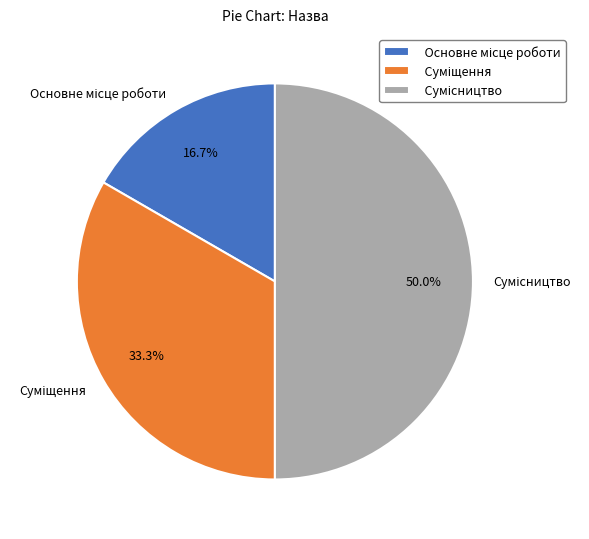

What percentage is the Основне місце роботи slice, to the nearest percent?

17%